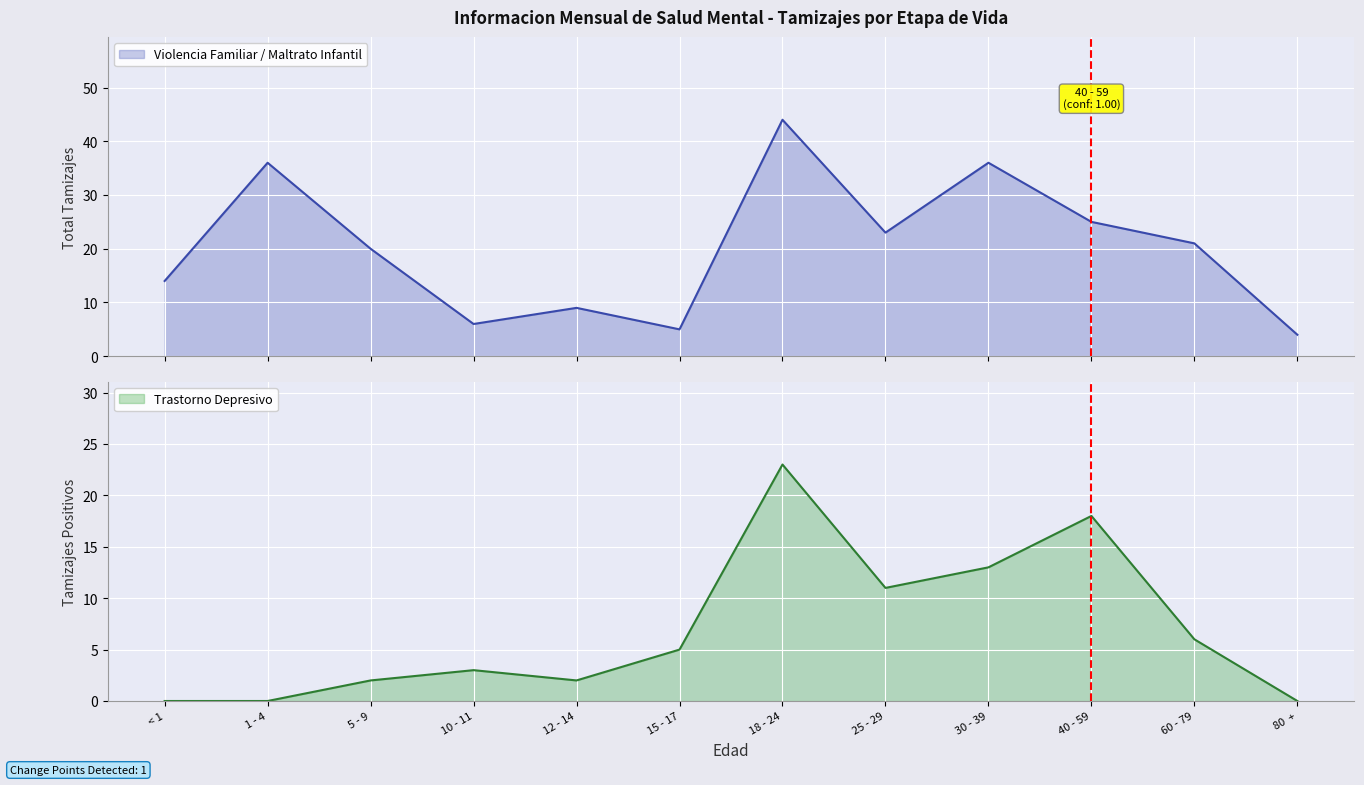

What is the value of the Trastorno Depresivo point at the 11th from the left?

6